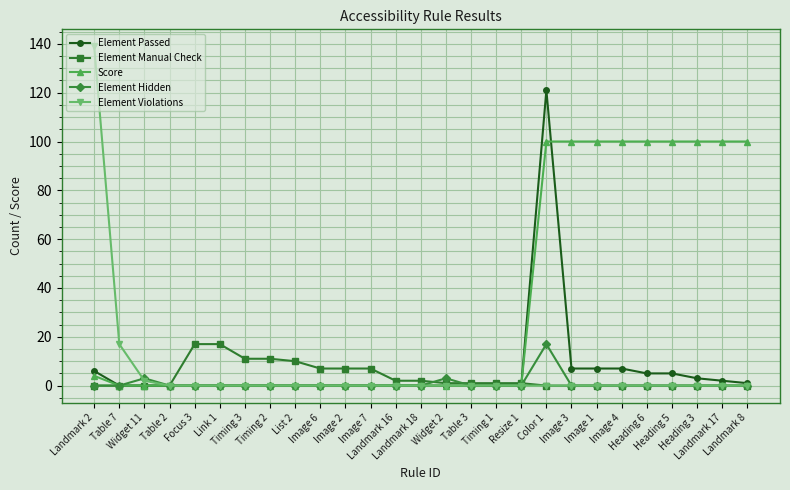

How many lines are shown in the chart?

5